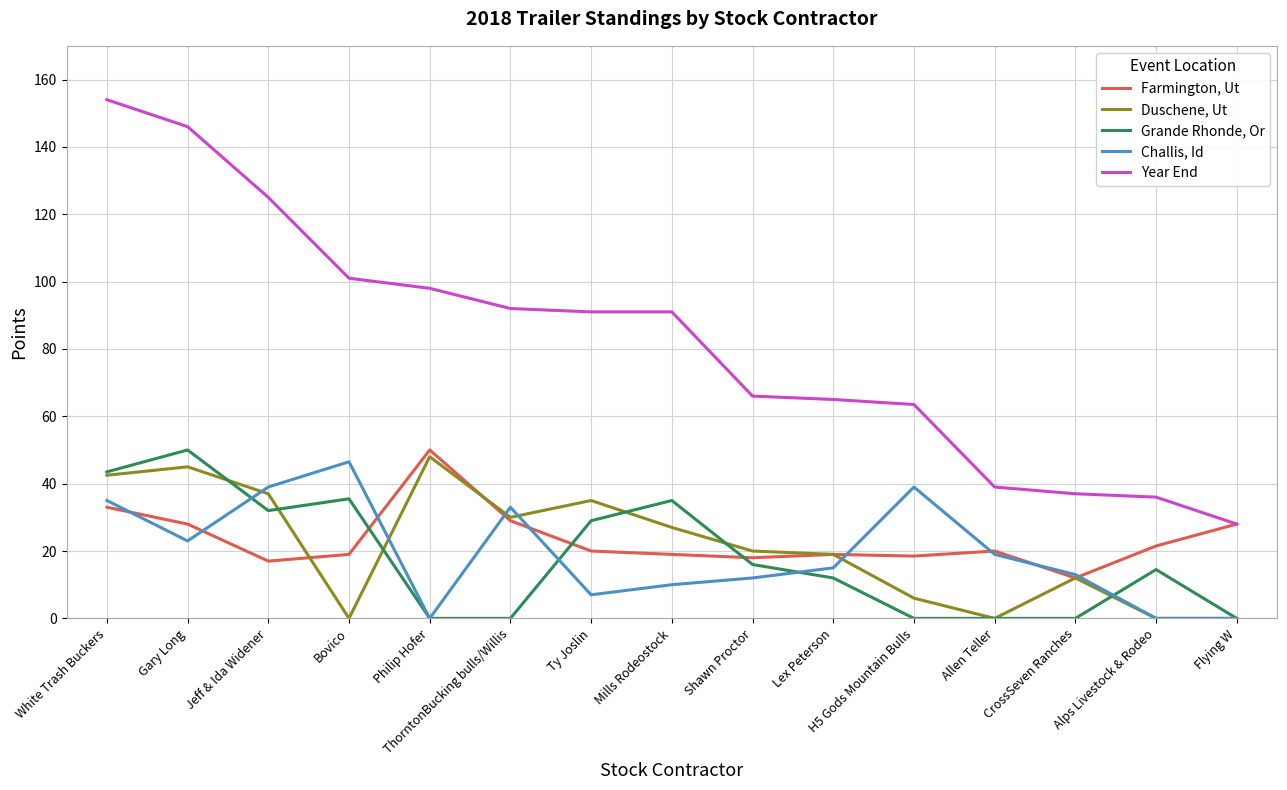

The Grande Rhonde, Or series shows 14.5 at Alps Livestock & Rodeo. True or false?

True